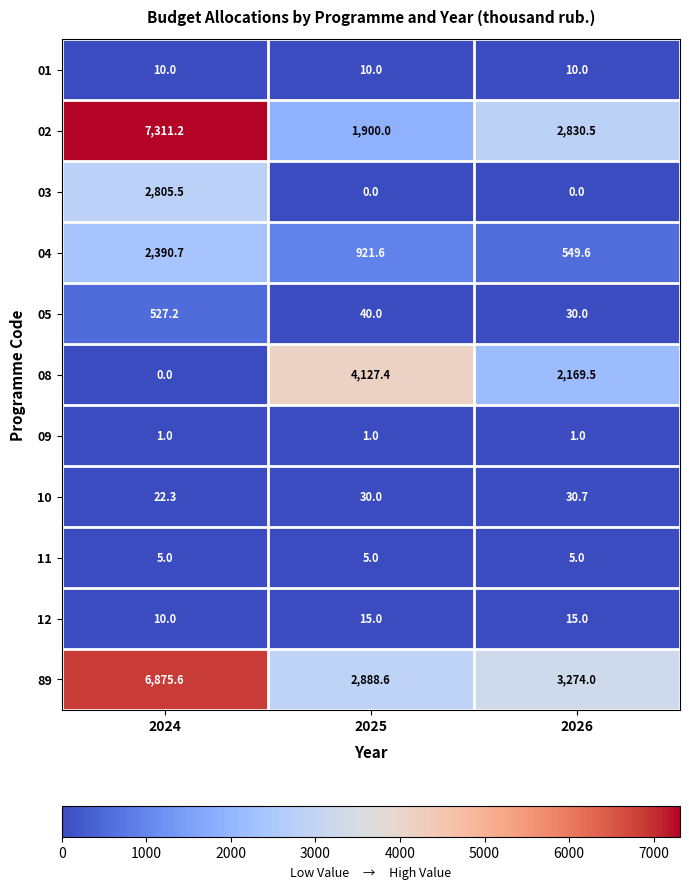

Where is 04 nearest to the value 1470?

2025